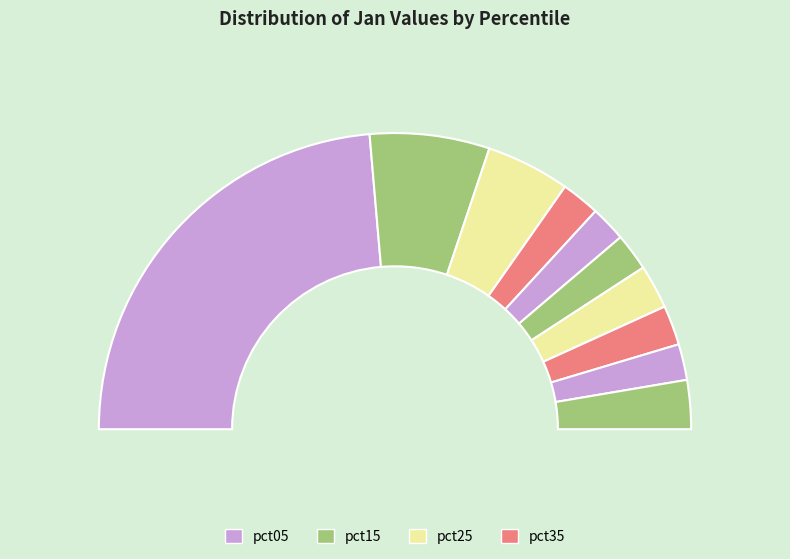

To the nearest percent, what portion does pct35 represent?

4%